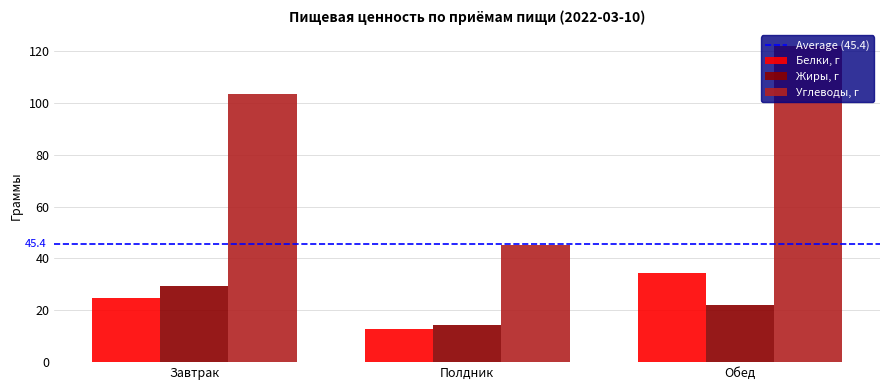

What is the label of the 1st bar from the left?

Завтрак